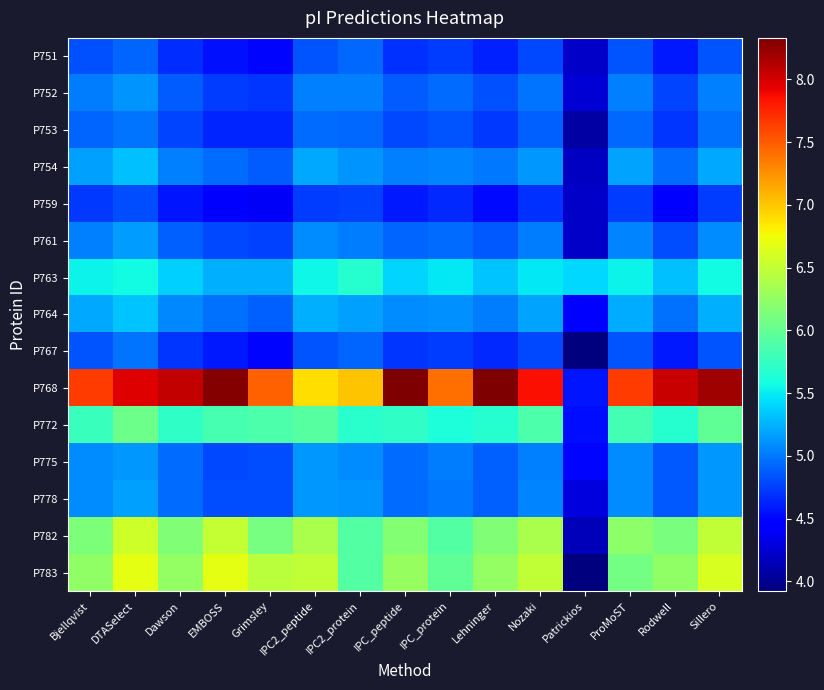

What is the sum of all P783 values?

92.6